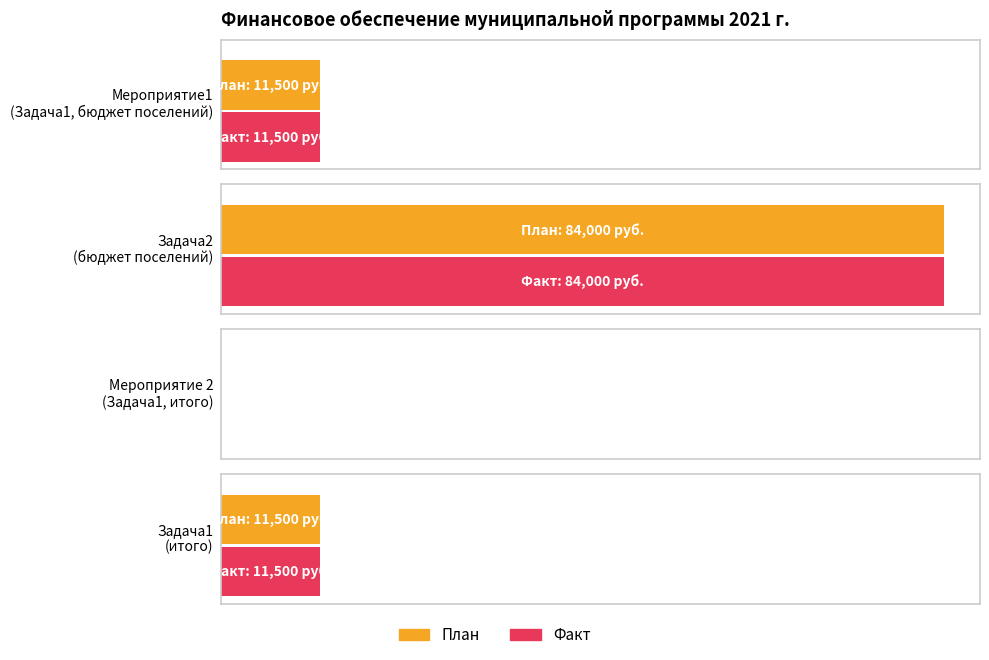

Are the bars grouped side by side (vs. stacked)?

Yes